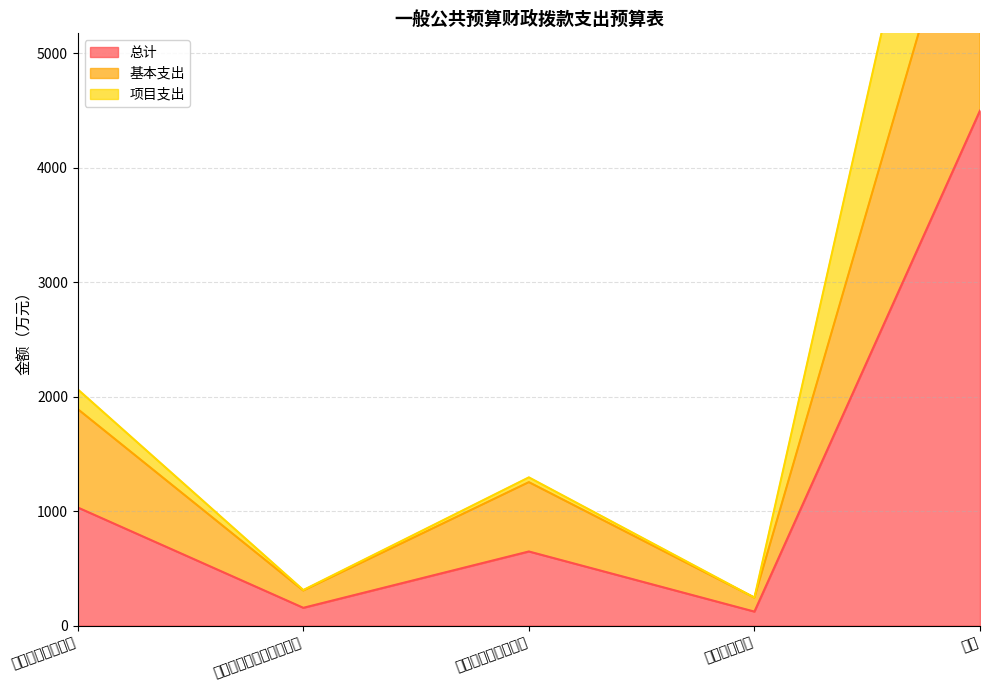

At which category does the chart reach its peak across all series?

合计